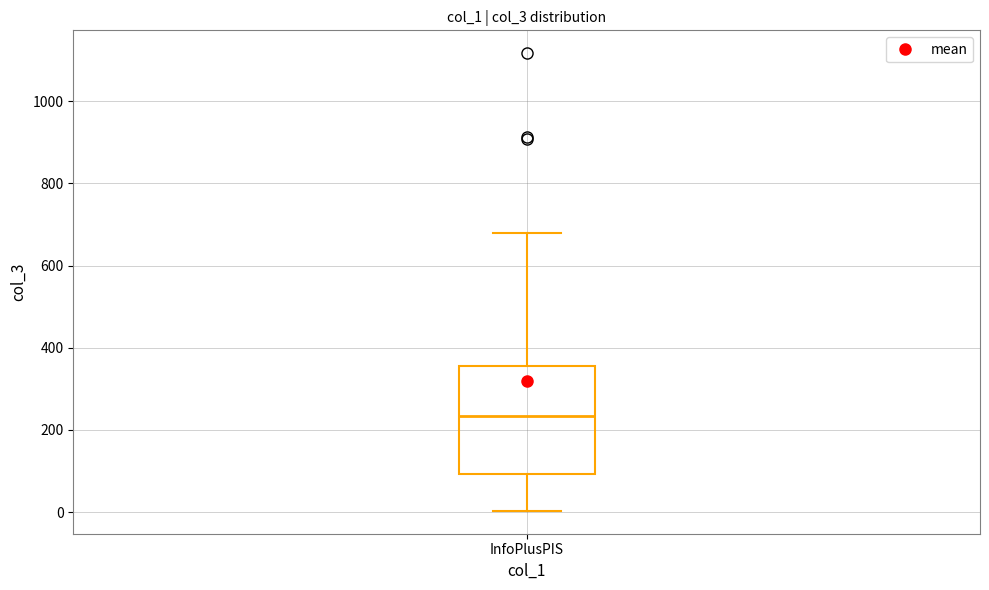

Read this box plot against the y-axis: the position of the median line, the range covered by the box, and the ends of both whiskers. The values are not printed on the chart, so give them approximately, as read against the axis.

median 240, box 100 to 360, whiskers 0 to 680